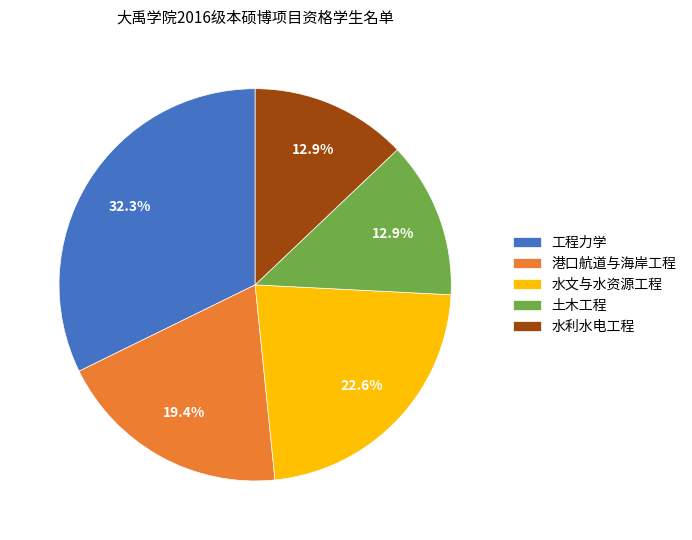

How much of the chart is everything except 水文与水资源工程?

77.4%